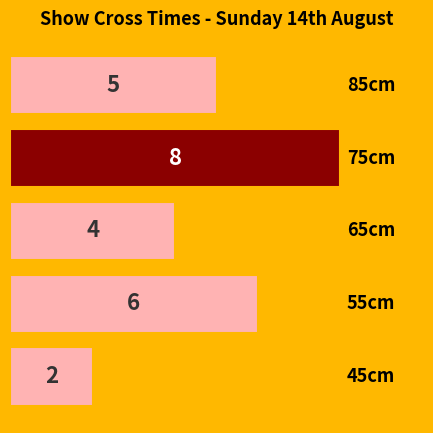

How many bars are there in total?

5